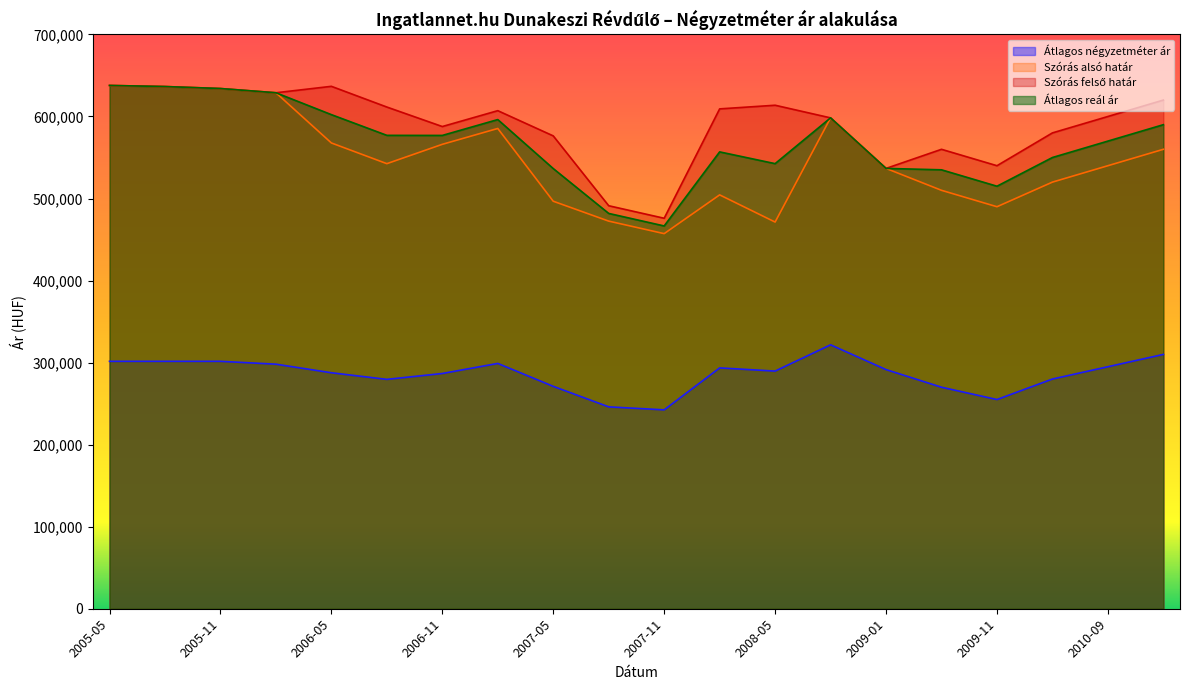

Rank the series by their maximum value, from highest to lowest.

Szórás alsó határ, Szórás felső határ, Átlagos reál ár, Átlagos négyzetméter ár